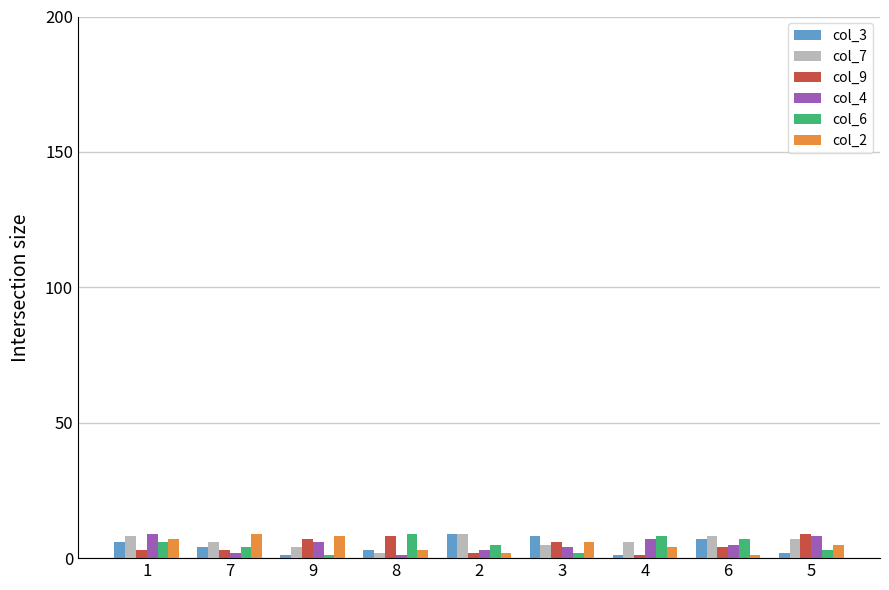

True or false: col_3 has a value of 1 at 9.

True